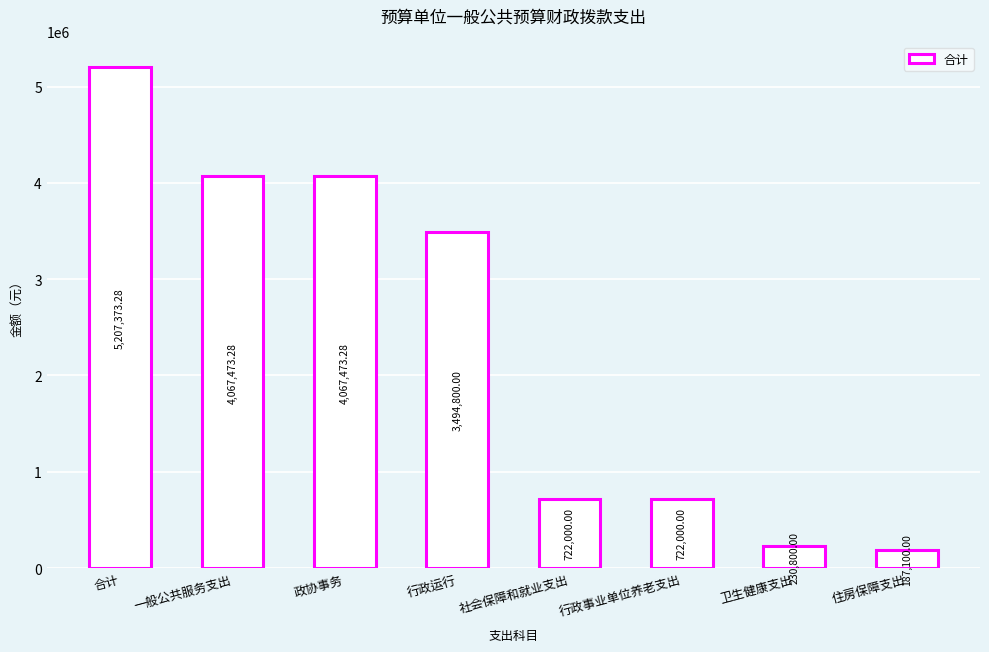

Reading left to right, list all the values displayed in this chart.

合计=5207373.3	一般公共服务支出=4067473.3	政协事务=4067473.3	行政运行=3494800.0	社会保障和就业支出=722000.0	行政事业单位养老支出=722000.0	卫生健康支出=230800.0	住房保障支出=187100.0